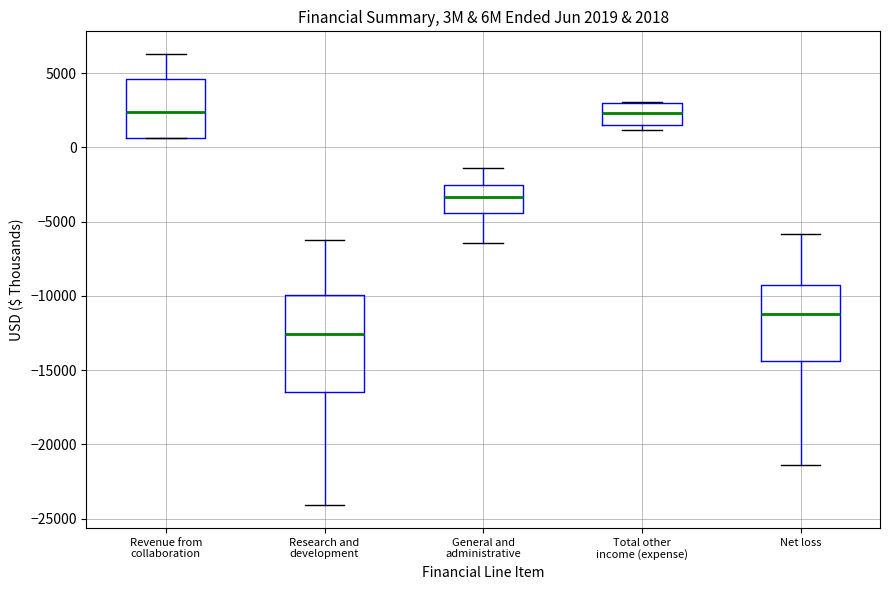

Comparing the boxes themselves (not the whiskers), which one is the tallest?

Research and development